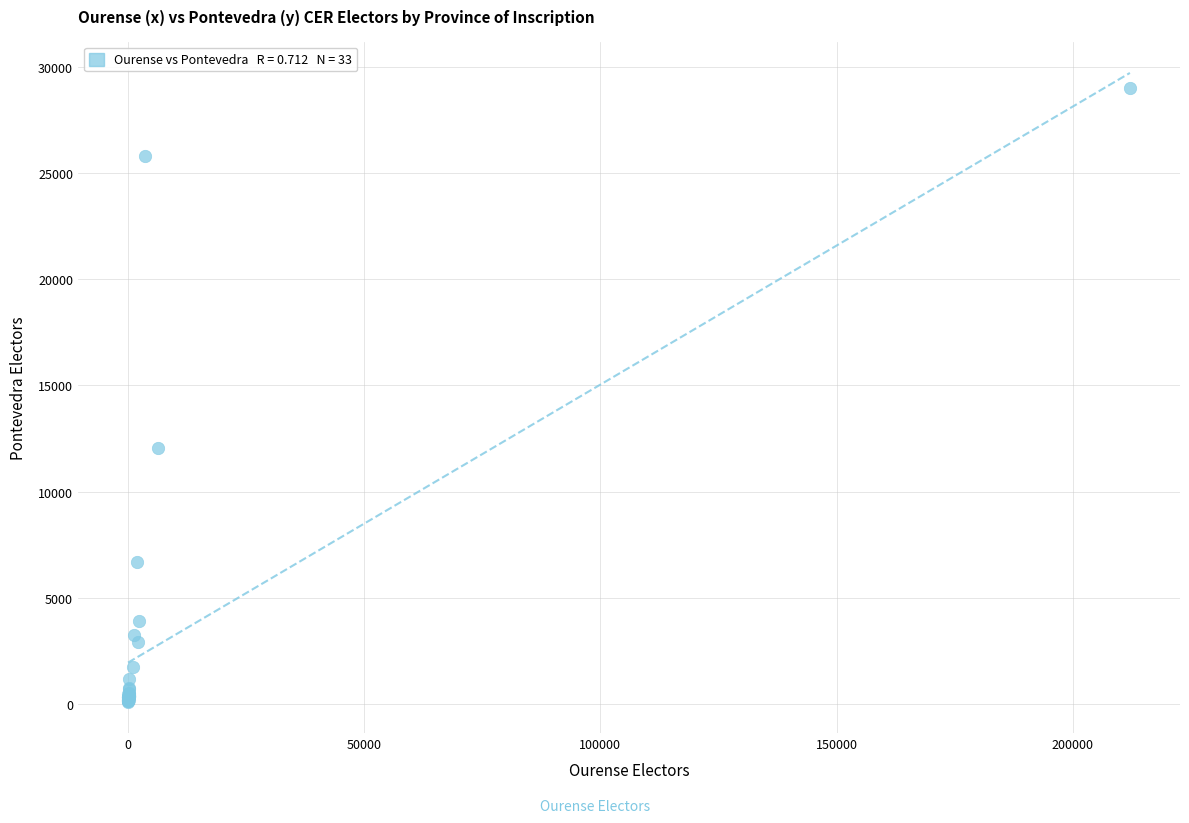

What Y value in the scatter plot is closest to 14550?

12055